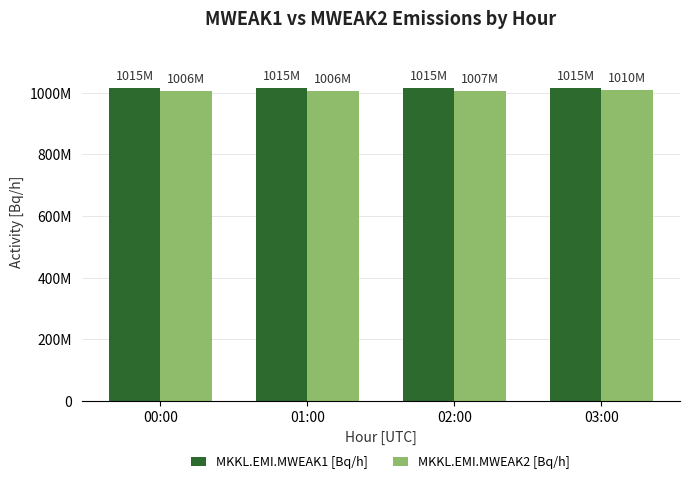

What position from the right is 00:00?

4